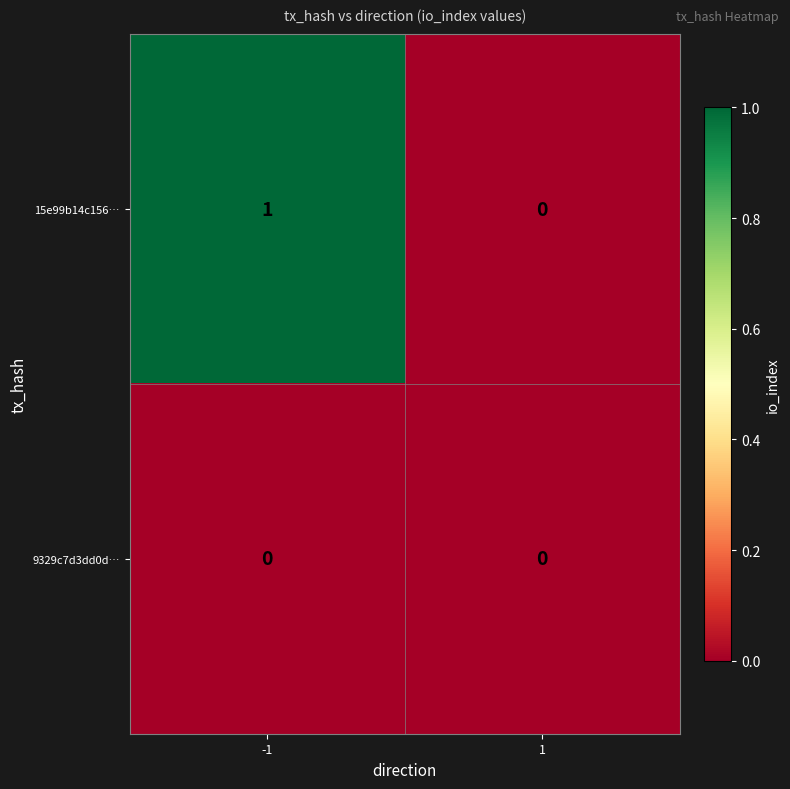

Reading right to left, list all the values displayed in this chart.

15e99b14c156…: 1=0	-1=1
9329c7d3dd0d…: 1=0	-1=0